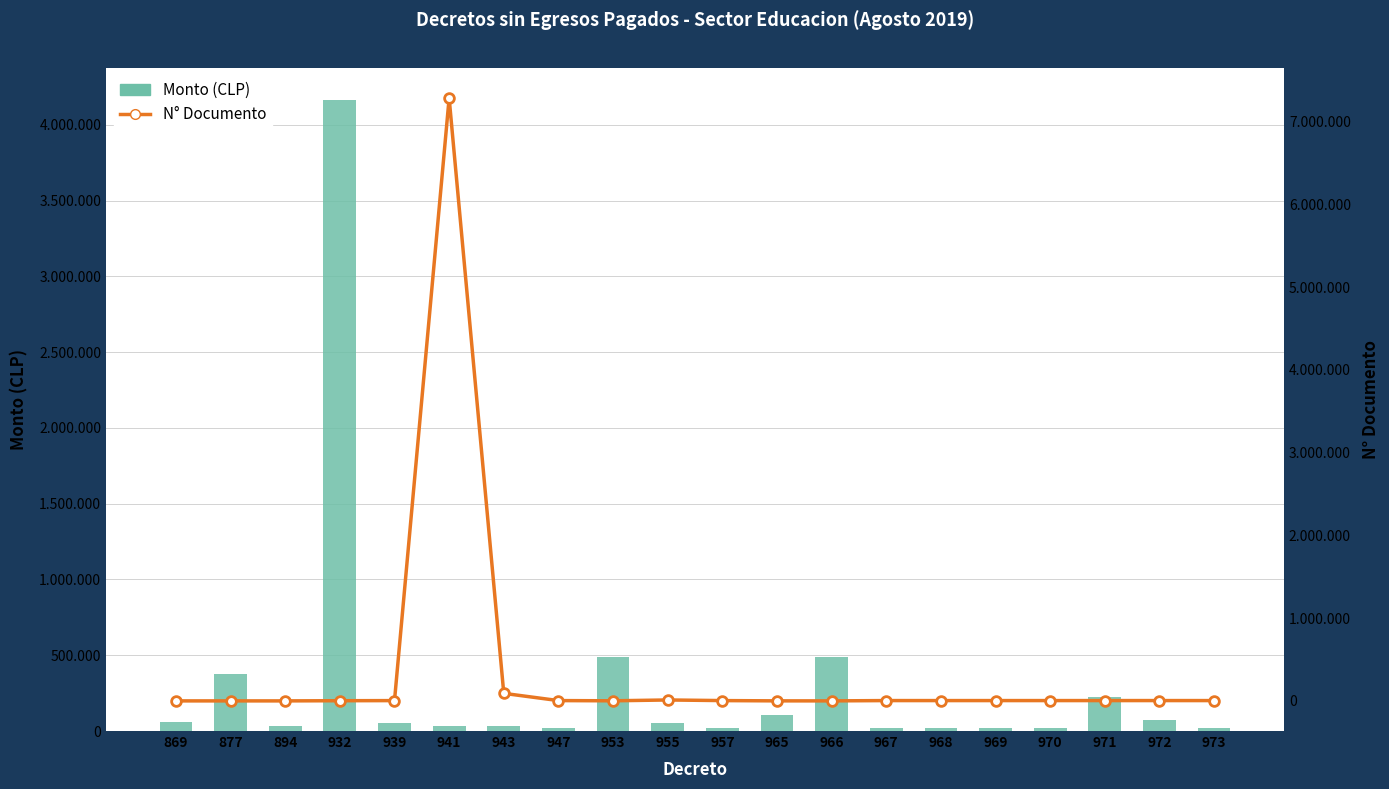

How many categories are shown in the chart?

20